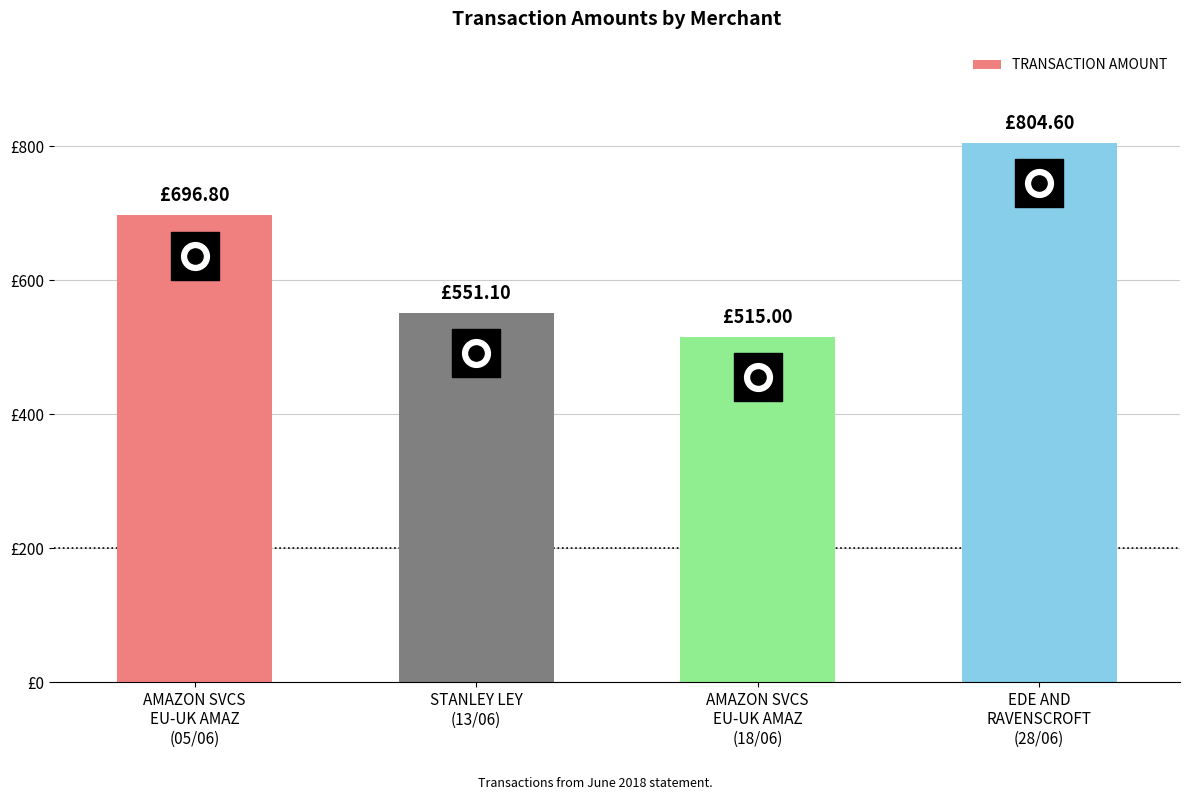

What is the ratio of the value at STANLEY LEY
(13/06) to the value at EDE AND
RAVENSCROFT
(28/06)?

0.7